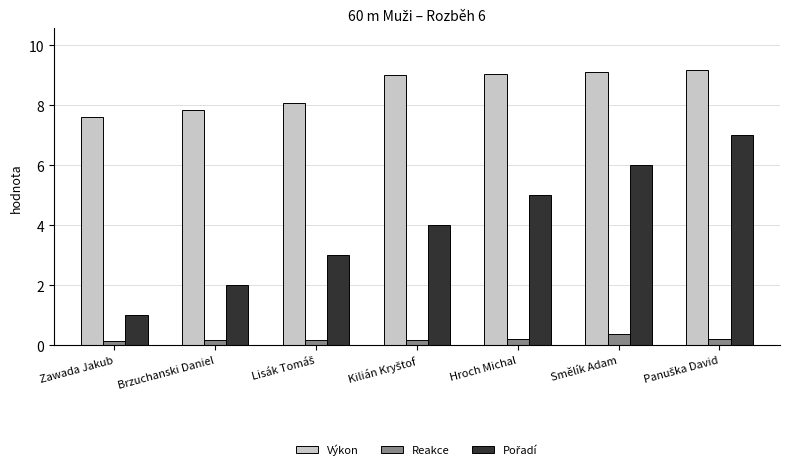

What is the maximum value shown in the chart?

9.2